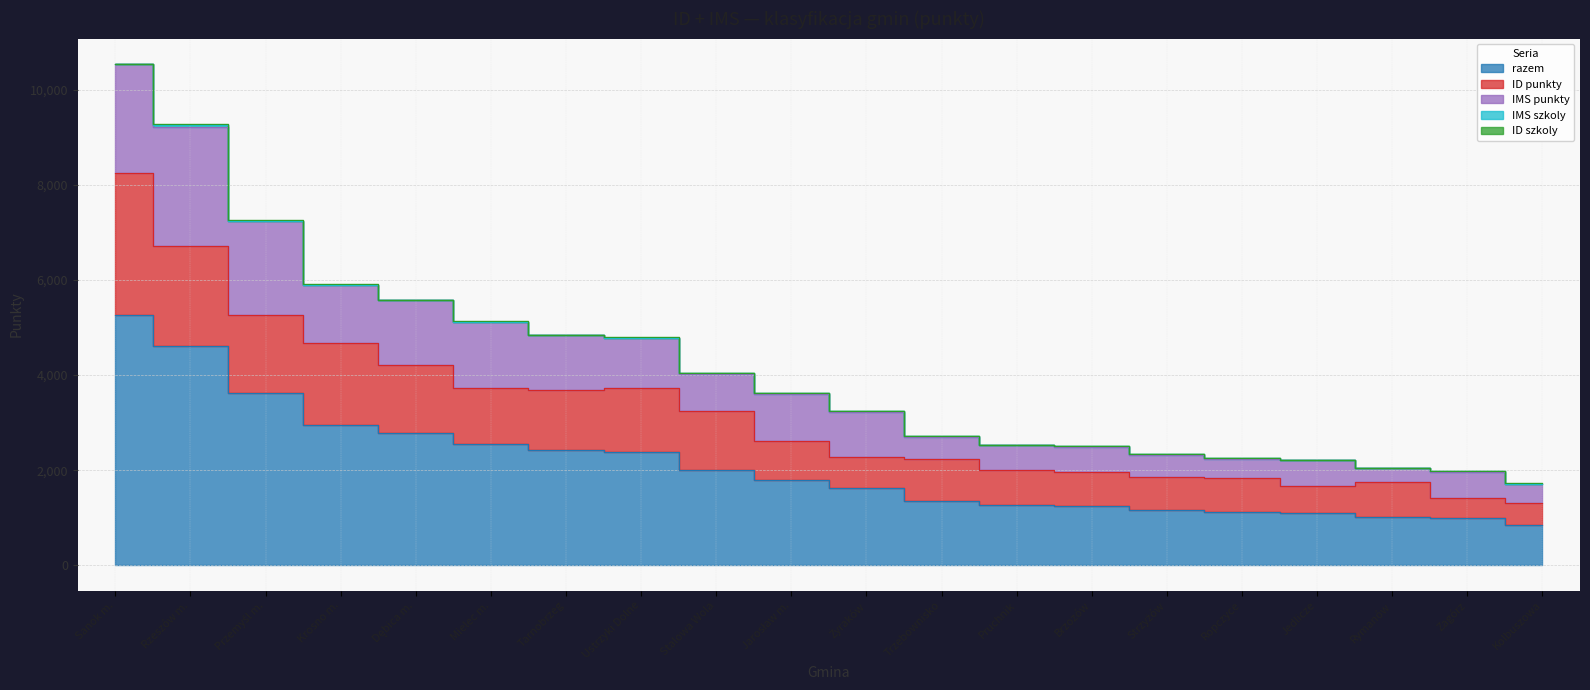

At Ustrzyki Dolne, list the series in order from smallest to largest.

IMS szkoly, ID szkoly, IMS punkty, ID punkty, razem